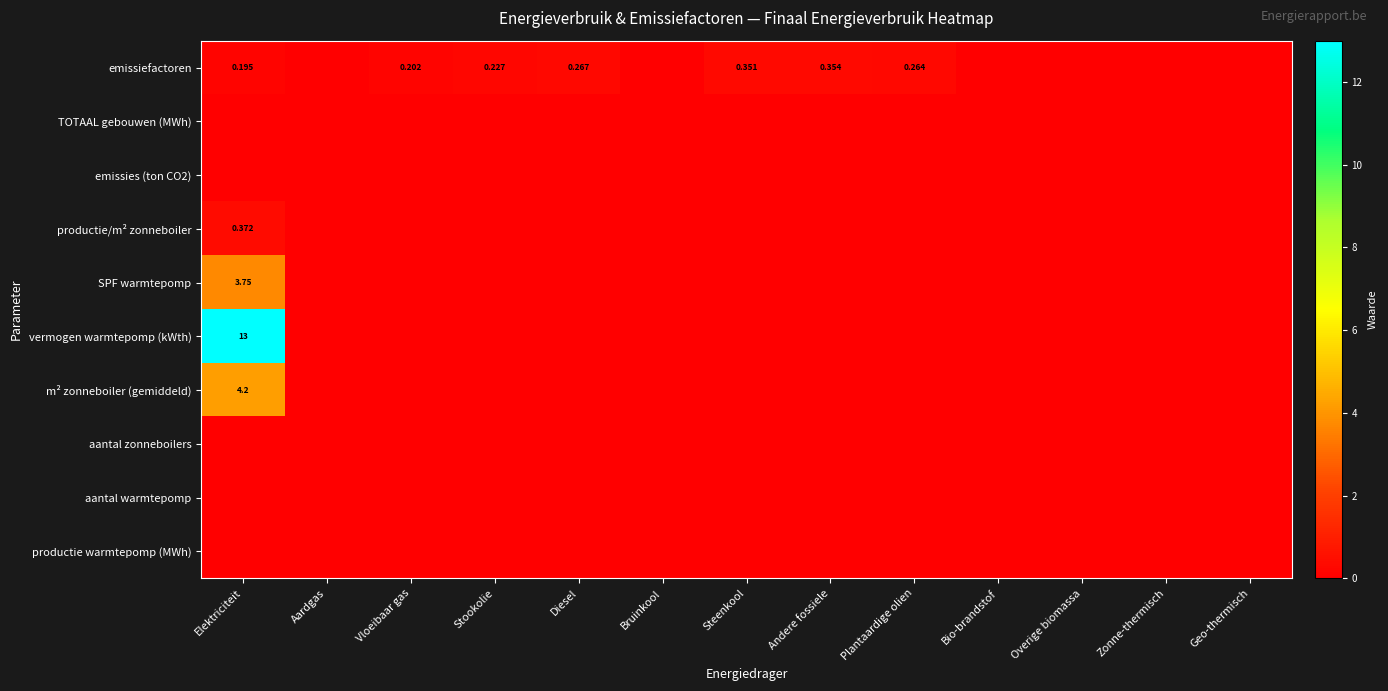

Is the value of TOTAAL gebouwen (MWh) at Vloeibaar gas greater than the value of emissiefactoren at Vloeibaar gas?

No